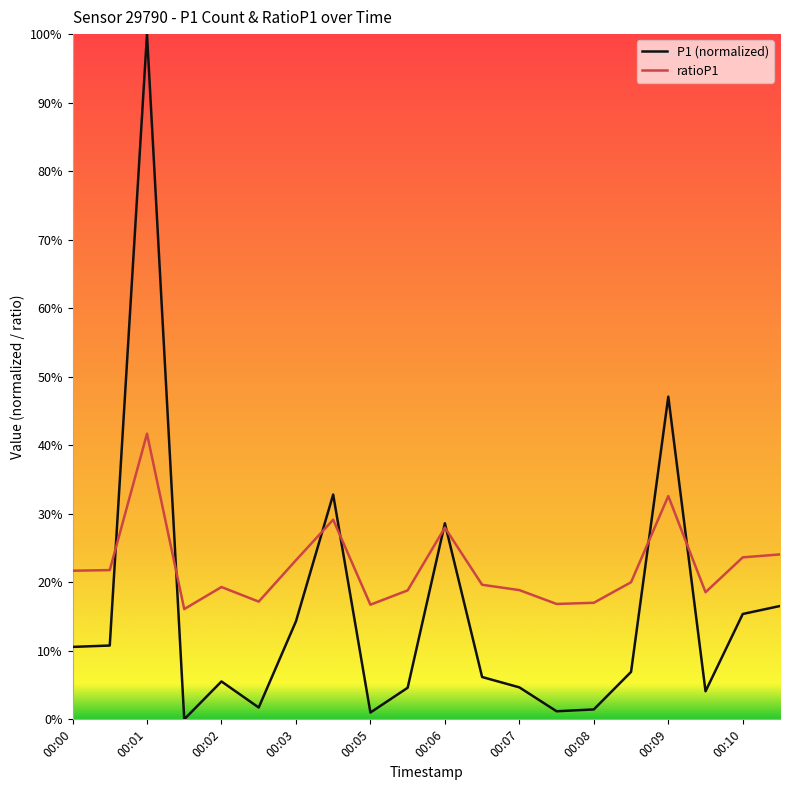

Rank the series by their maximum value, from highest to lowest.

P1 (normalized), ratioP1